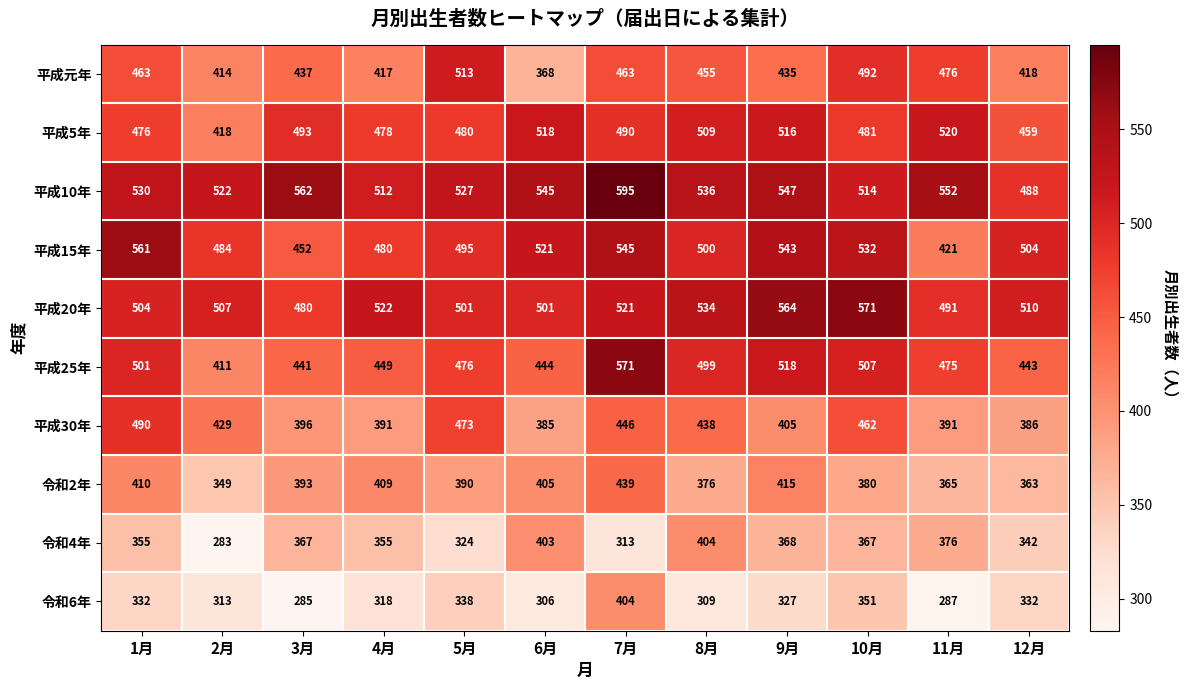

At 7月, list the series in order from smallest to largest.

令和4年, 令和6年, 令和2年, 平成30年, 平成元年, 平成5年, 平成20年, 平成15年, 平成25年, 平成10年